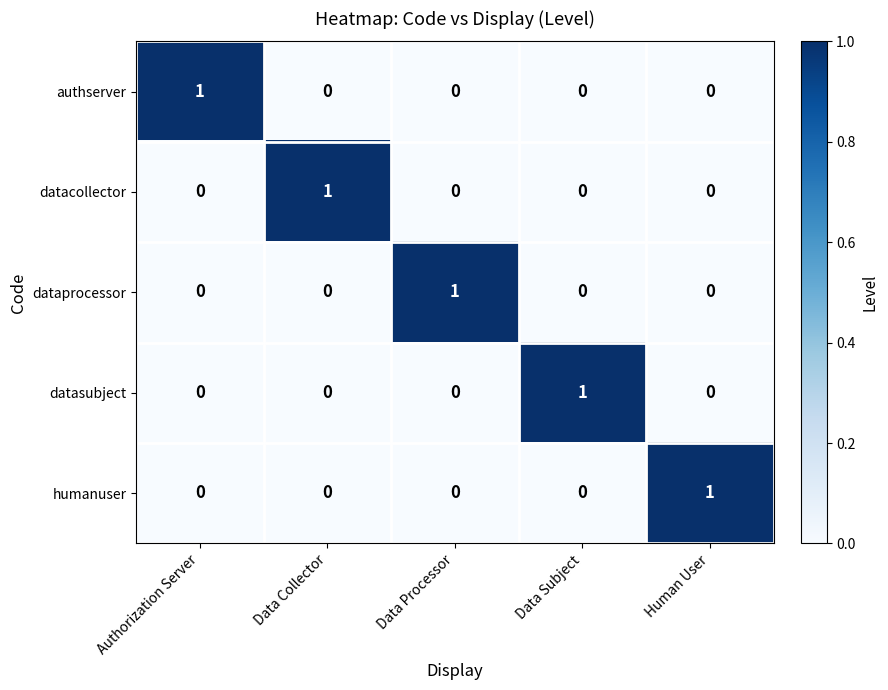

Count the number of categories in the chart.

5